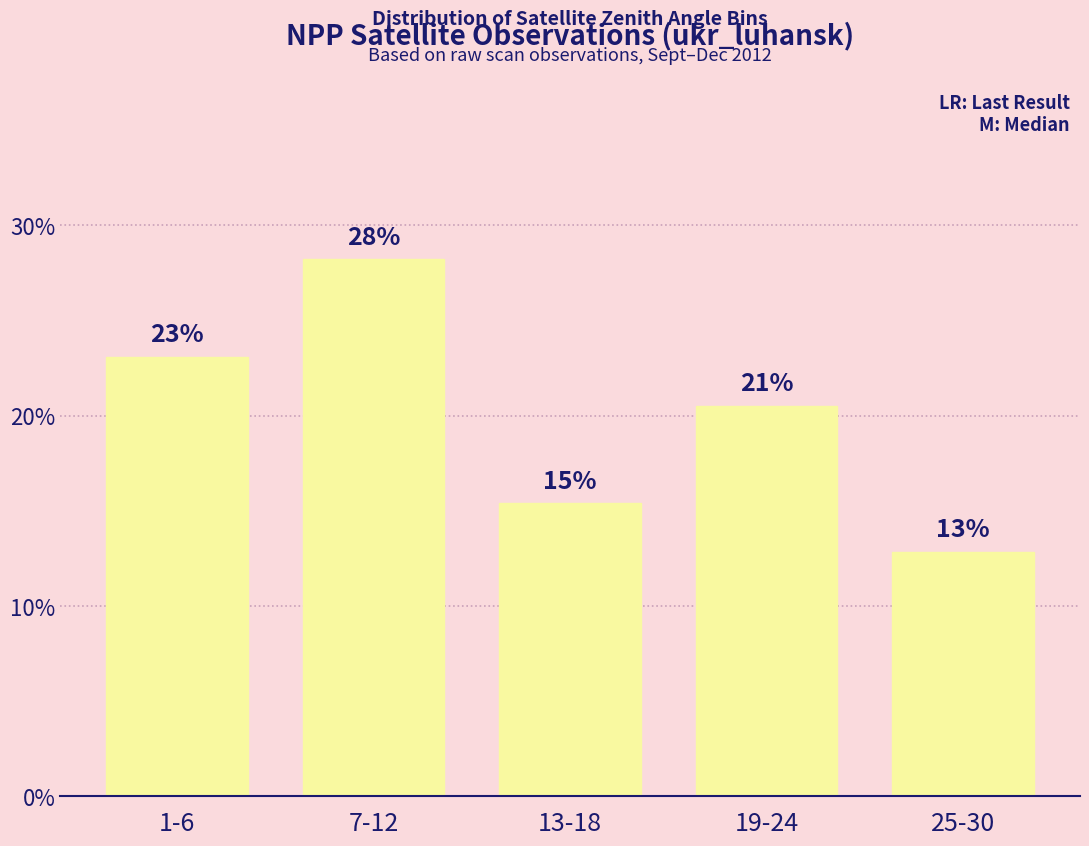

Reading left to right, extract all data points from this chart.

1-6=23.1	7-12=28.2	13-18=15.4	19-24=20.5	25-30=12.8